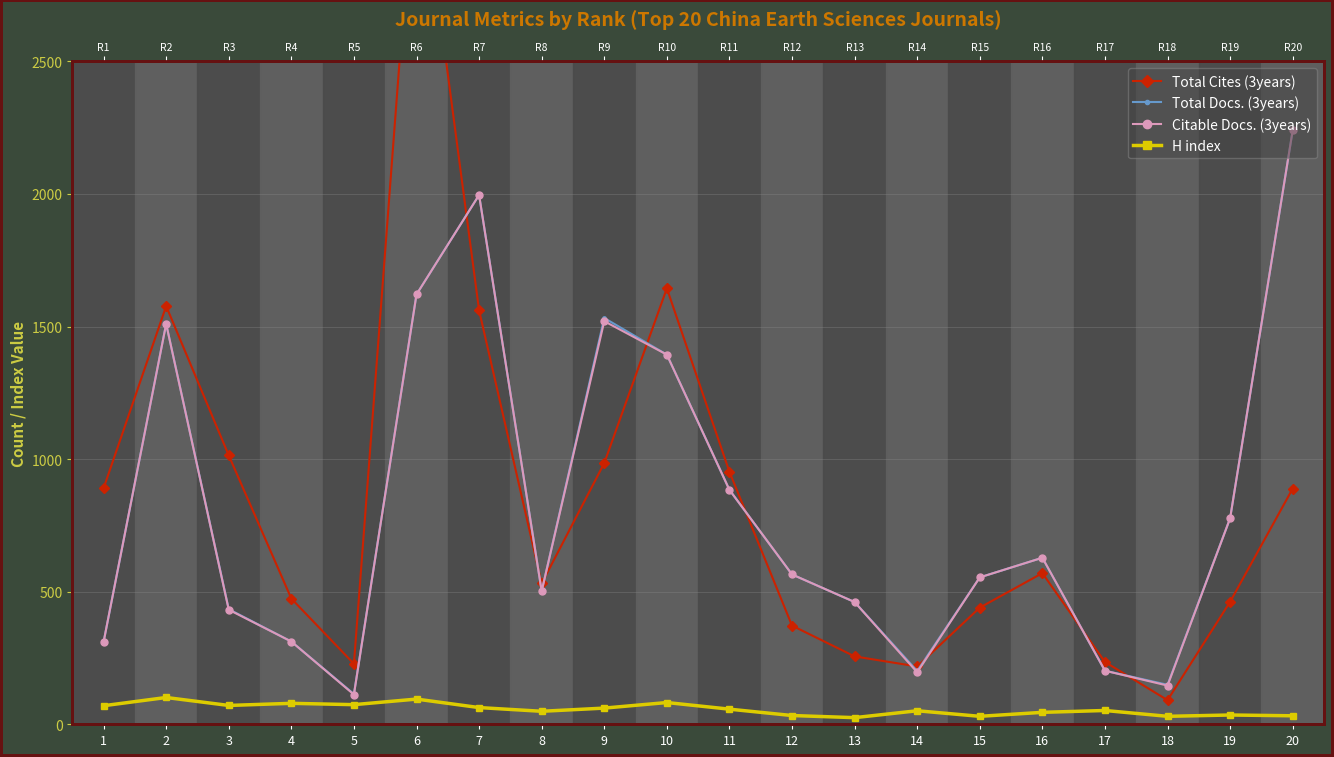

How many data points does each series have?

20